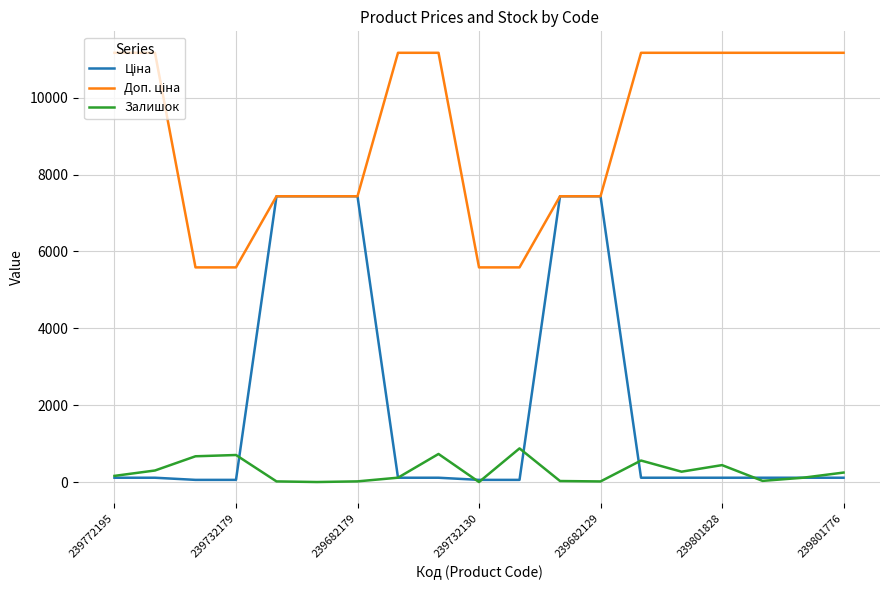

Is this an area chart (filled region under the line)?

No